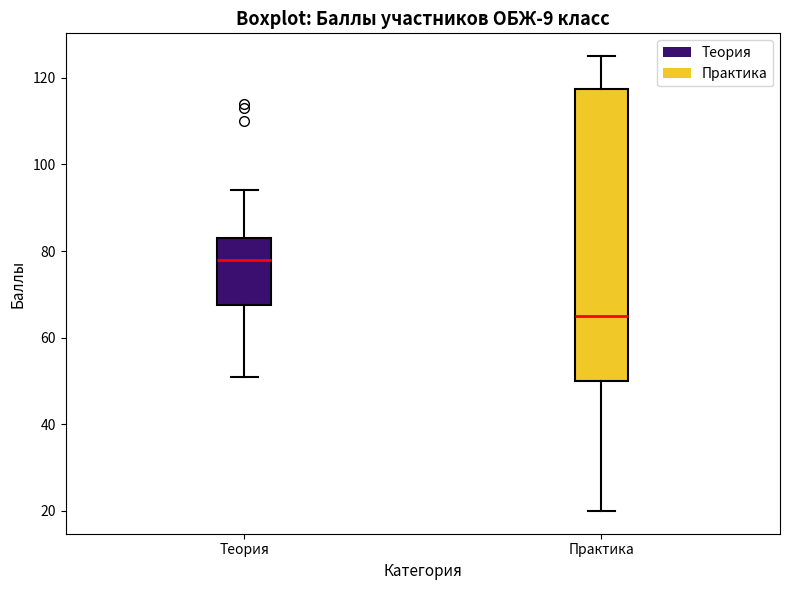

Reading left to right, transcribe this box plot: for each box, give where its median line is, the range the box spans, and where its two whiskers end, as read against the y-axis. The values are not printed on the chart, so give them approximately, as read against the axis.

Теория: median 78, box 68 to 84, whiskers 52 to 94
Практика: median 66, box 50 to 118, whiskers 20 to 126